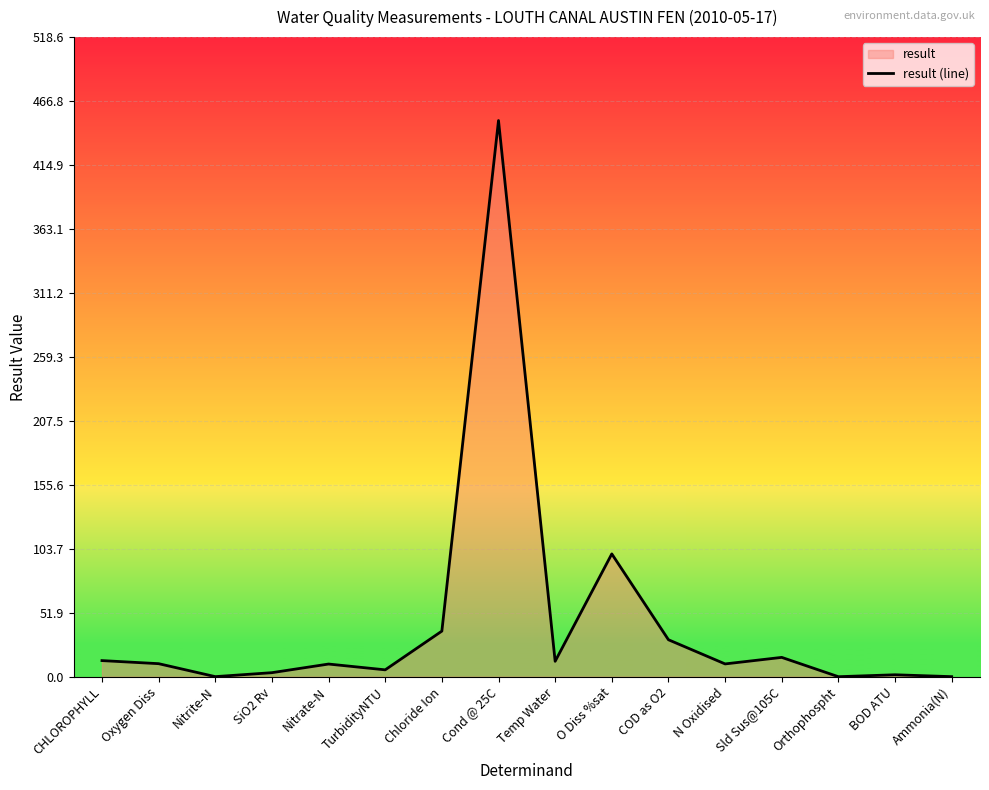

Reading right to left, transcribe all the data shown in this chart.

Ammonia(N)=0.1	BOD ATU=1.6	Orthophospht=0.0	Sld Sus@105C=15.7	N Oxidised=10.4	COD as O2=30.0	O Diss %sat=99.6	Temp Water=12.5	Cond @ 25C=451.0	Chloride Ion=37.0	TurbidityNTU=5.6	Nitrate-N=10.3	SiO2 Rv=3.3	Nitrite-N=0.1	Oxygen Diss=10.6	CHLOROPHYLL=13.1